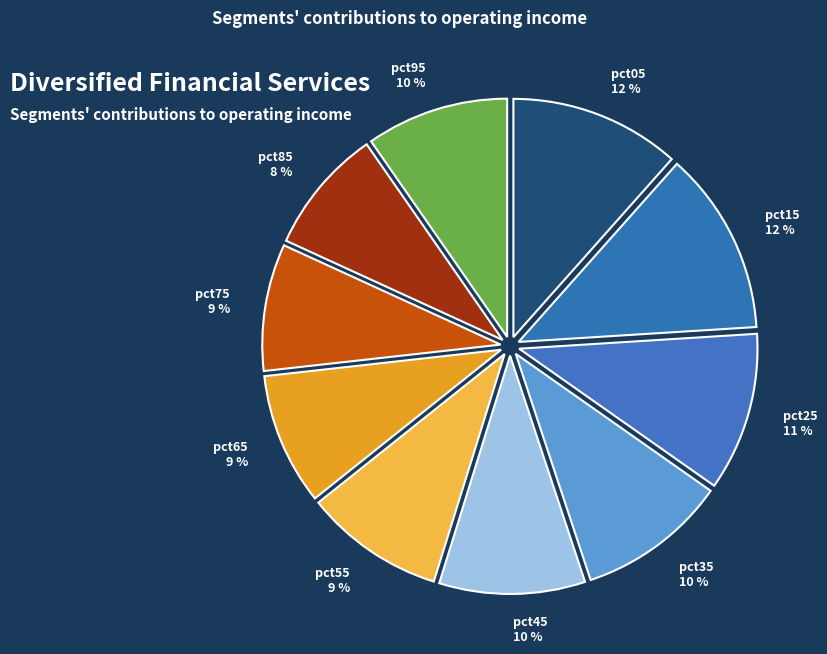

Count the number of slices in the pie.

10